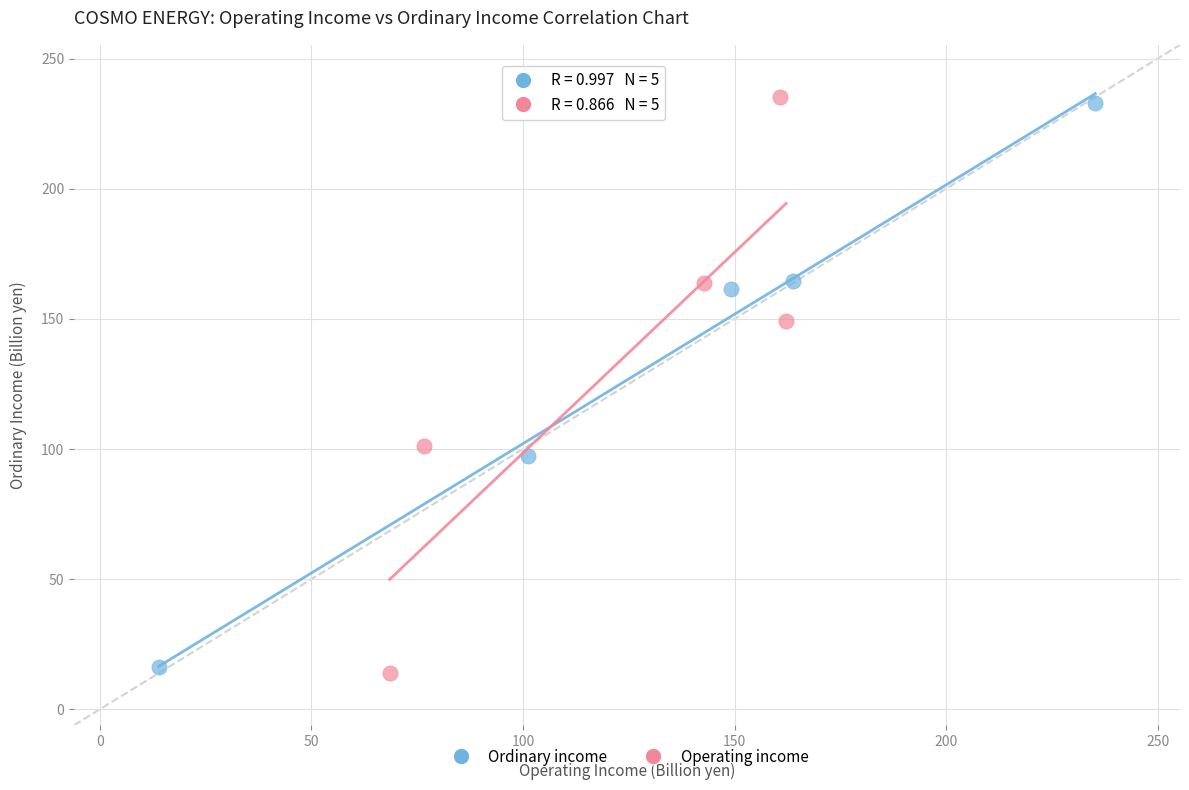

What are all the series names shown in the legend?

Ordinary income, Operating income